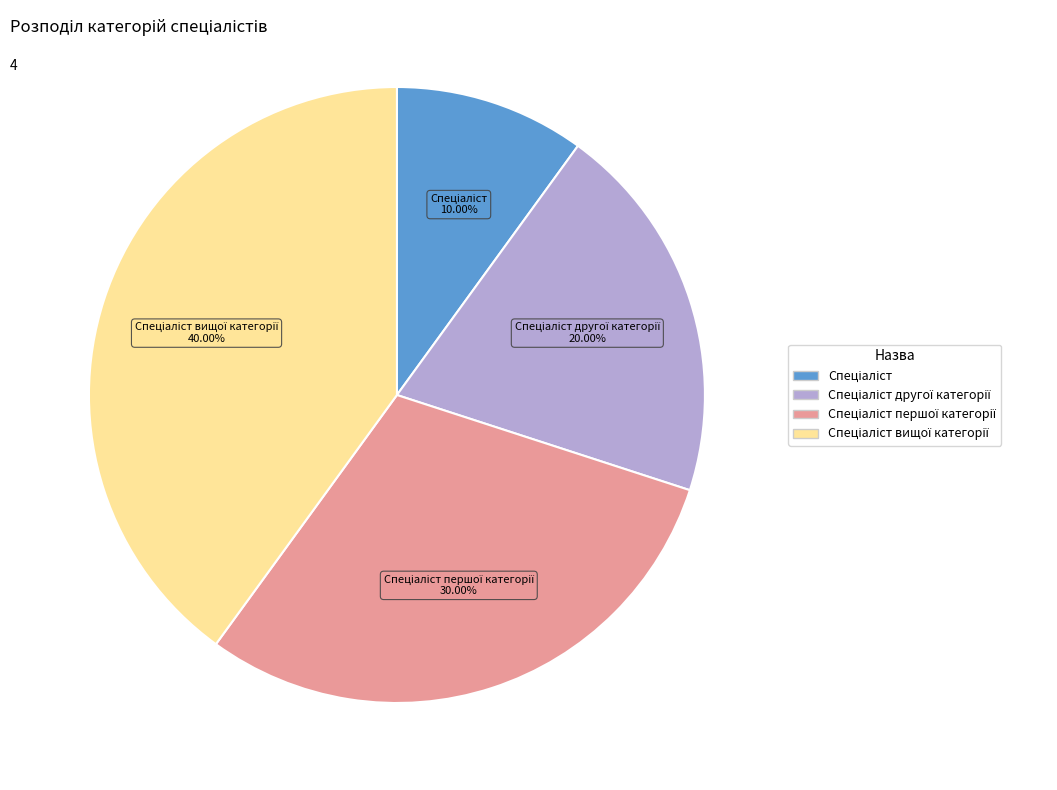

Does any single category account for the majority?

No